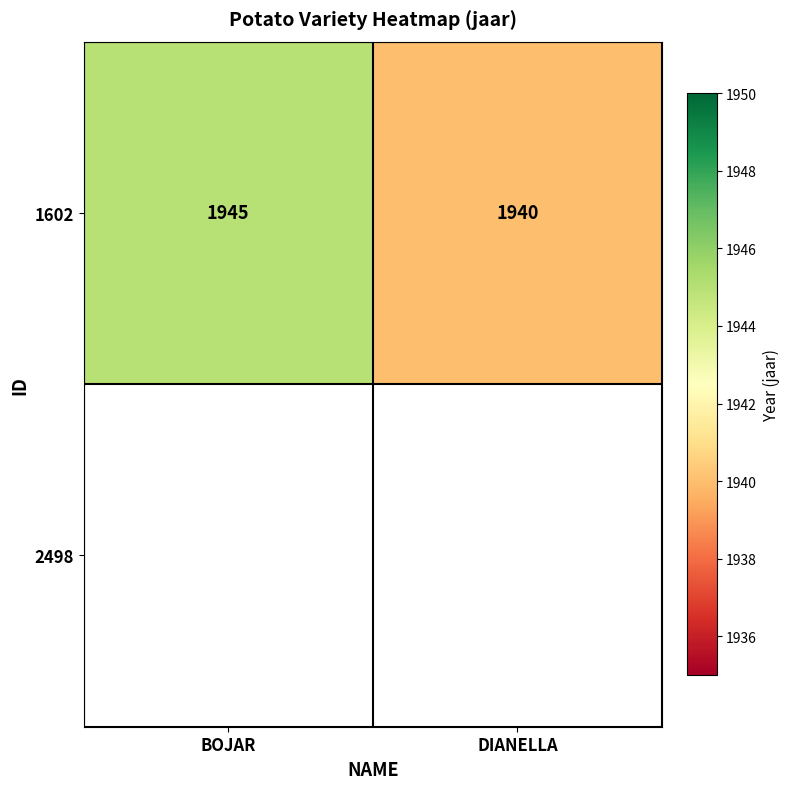

True or false: 1602 has a value of 1317 at BOJAR.

False